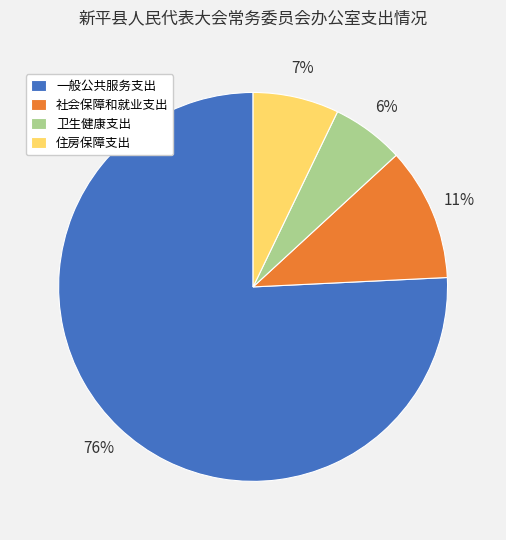

How many slices are in this pie chart?

4